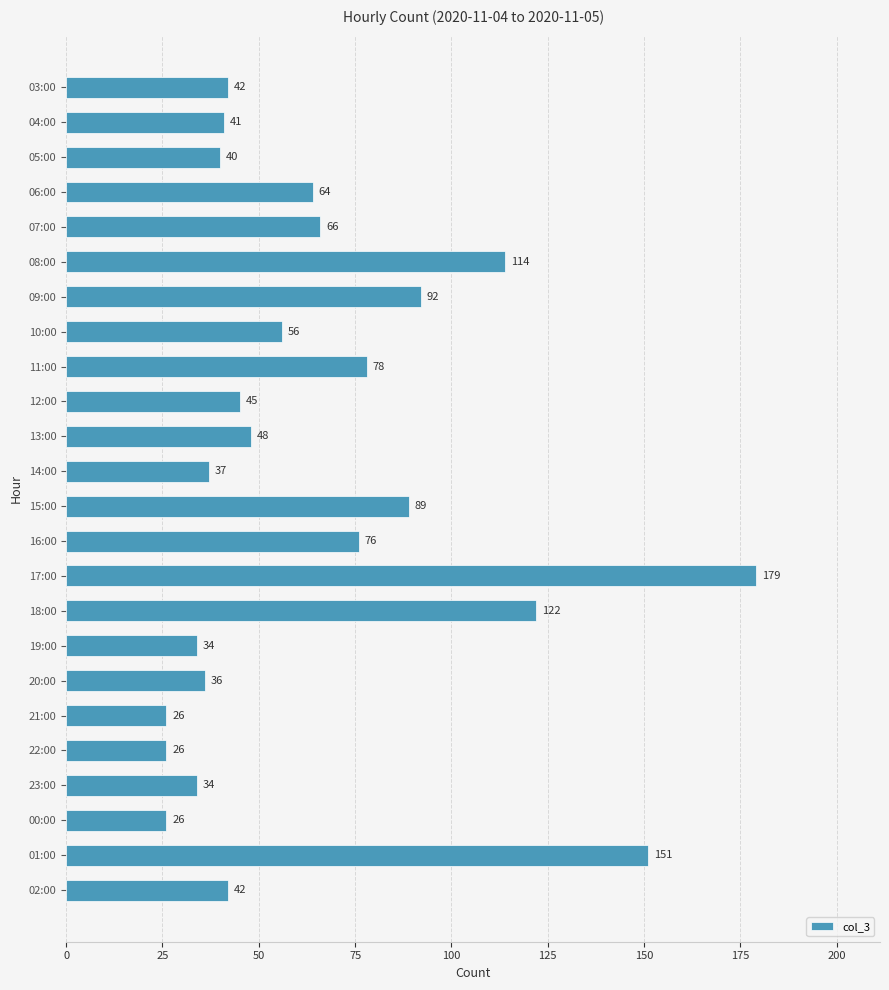

How many series are shown in this chart?

1